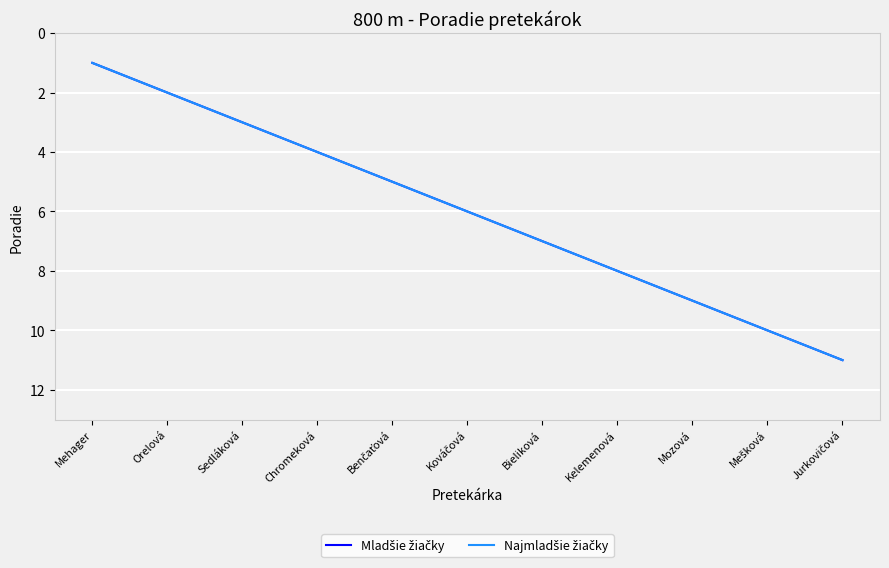

What is the maximum value for Mladšie žiačky?

11